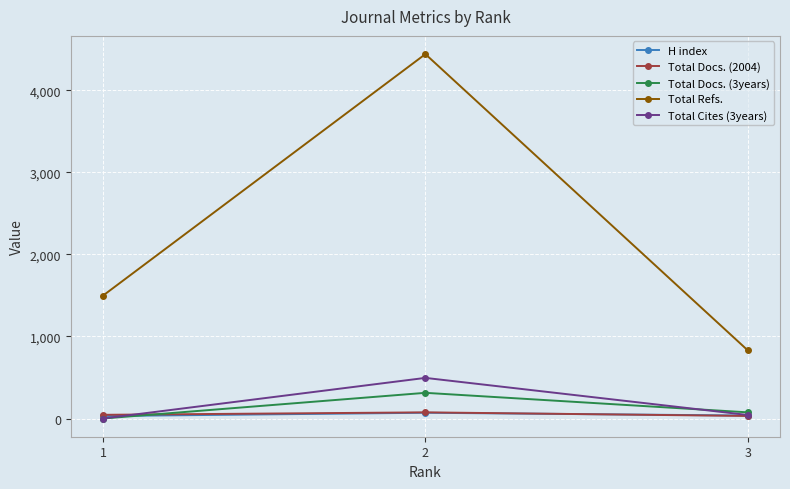

Which series has the largest total across all categories?

Total Refs.